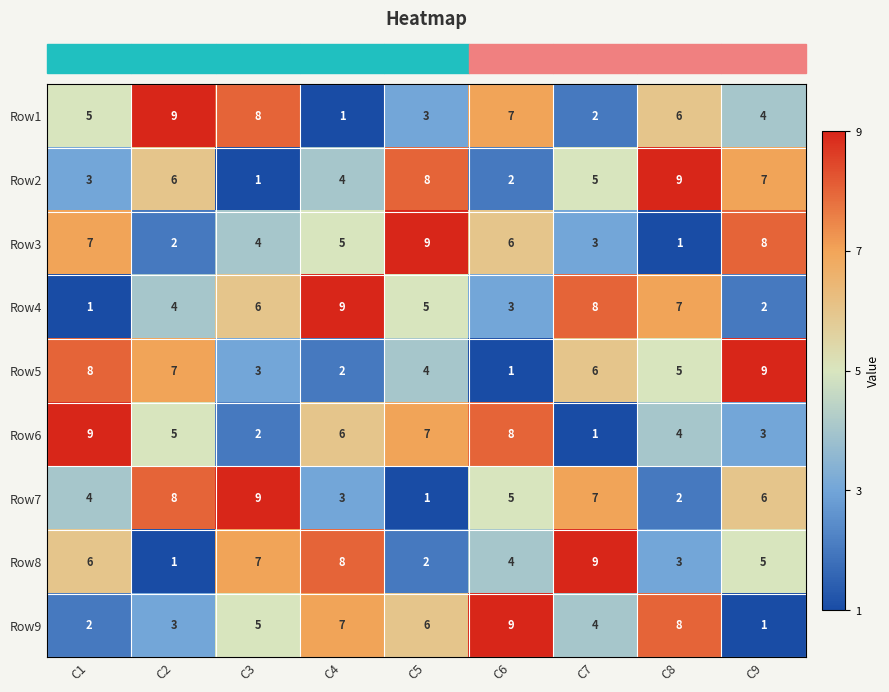

What is the spread (max minus min) of values at C3?

8